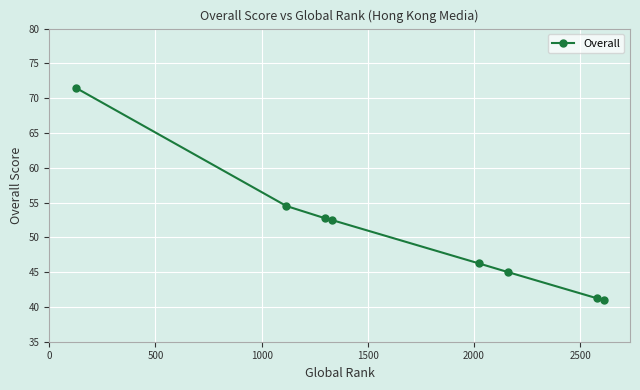

True or false: the data has more than 2 interior local peaks.

False